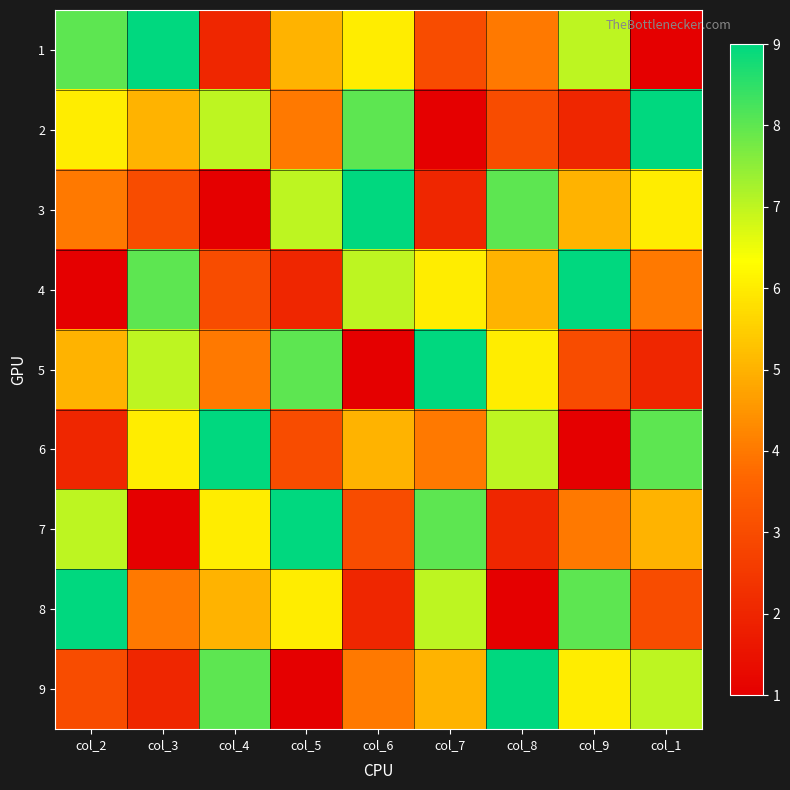

Reading left to right, extract all data points from this chart.

1: col_2=8	col_3=9	col_4=2	col_5=5	col_6=6	col_7=3	col_8=4	col_9=7	col_1=1
2: col_2=6	col_3=5	col_4=7	col_5=4	col_6=8	col_7=1	col_8=3	col_9=2	col_1=9
3: col_2=4	col_3=3	col_4=1	col_5=7	col_6=9	col_7=2	col_8=8	col_9=5	col_1=6
4: col_2=1	col_3=8	col_4=3	col_5=2	col_6=7	col_7=6	col_8=5	col_9=9	col_1=4
5: col_2=5	col_3=7	col_4=4	col_5=8	col_6=1	col_7=9	col_8=6	col_9=3	col_1=2
6: col_2=2	col_3=6	col_4=9	col_5=3	col_6=5	col_7=4	col_8=7	col_9=1	col_1=8
7: col_2=7	col_3=1	col_4=6	col_5=9	col_6=3	col_7=8	col_8=2	col_9=4	col_1=5
8: col_2=9	col_3=4	col_4=5	col_5=6	col_6=2	col_7=7	col_8=1	col_9=8	col_1=3
9: col_2=3	col_3=2	col_4=8	col_5=1	col_6=4	col_7=5	col_8=9	col_9=6	col_1=7